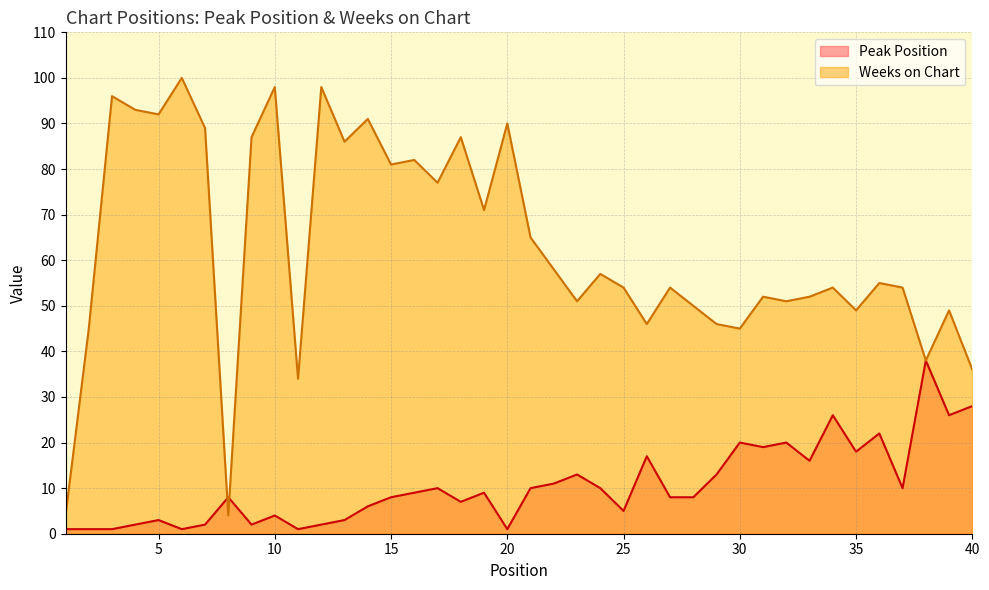

How many lines are shown in the chart?

2